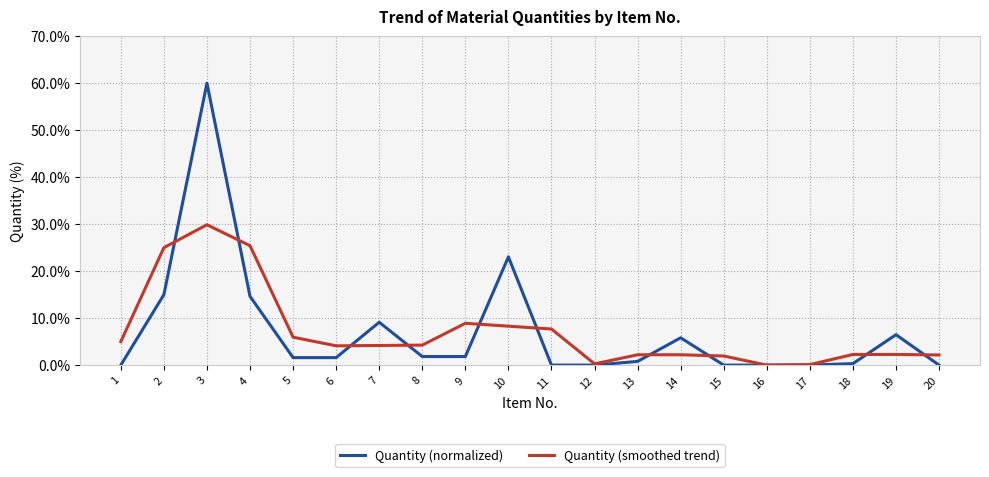

Where does the Quantity (smoothed trend) series first go above 4?

1